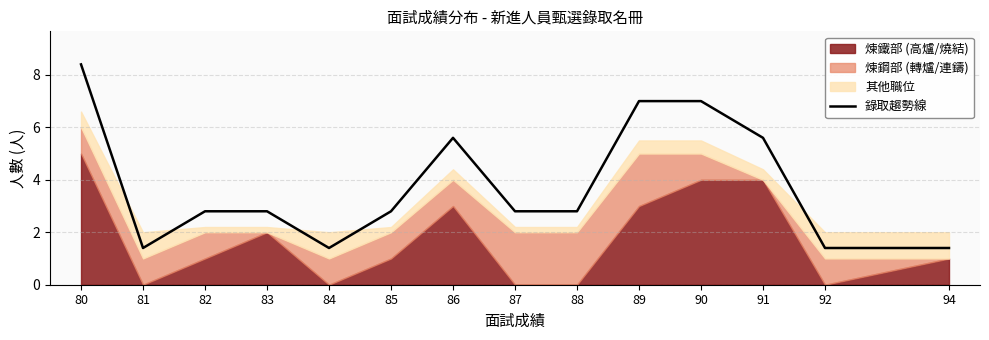

Rank the categories by value from lowest to highest.

81, 84, 92, 94, 82, 83, 85, 87, 88, 86, 91, 89, 90, 80